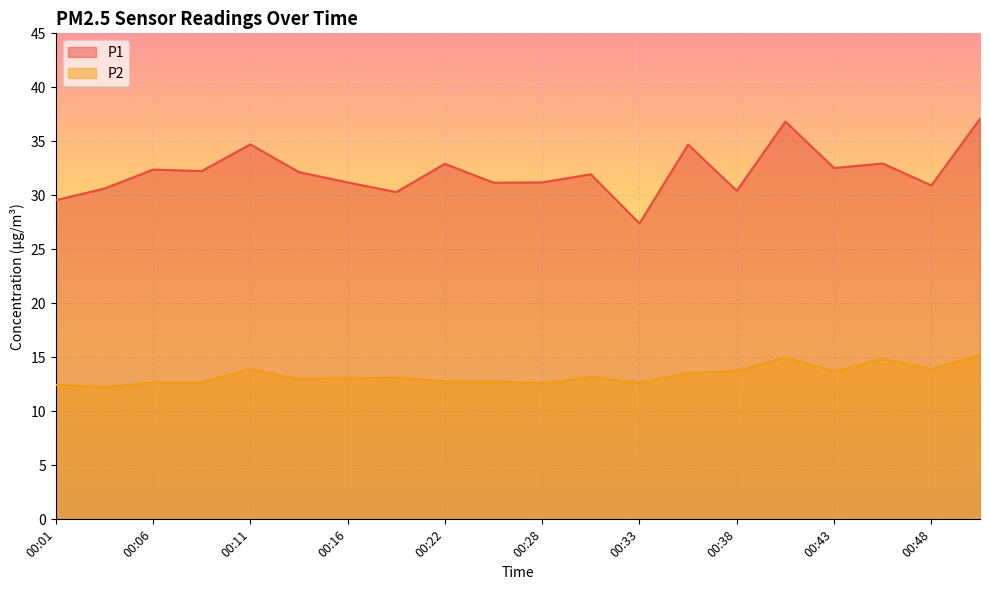

True or false: P1 and P2 cross at least once.

False